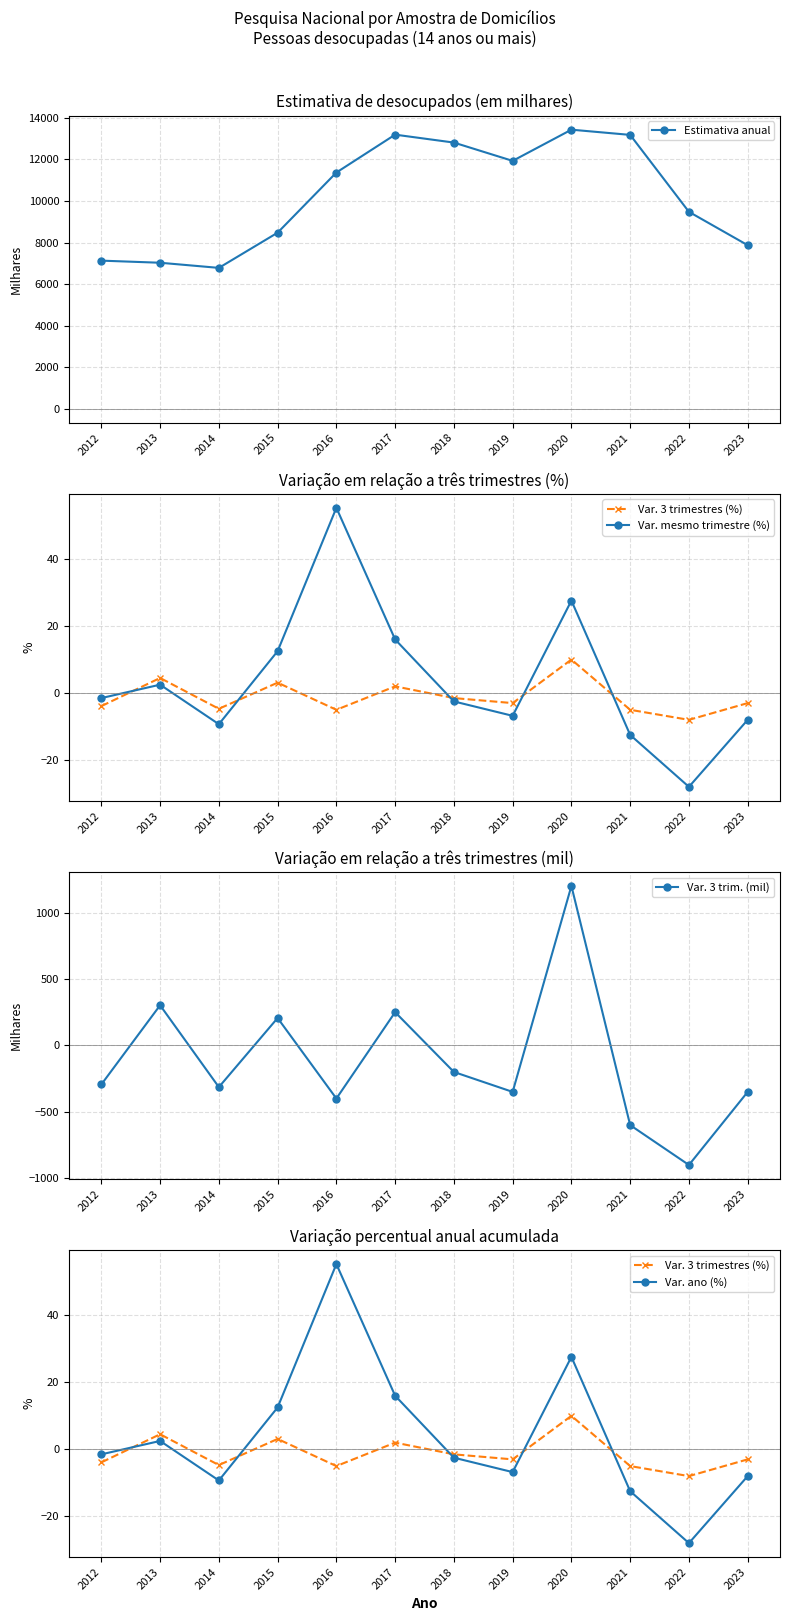

What is the difference between the second highest and second lowest values in the Var. mesmo trimestre (%) series?

40.1